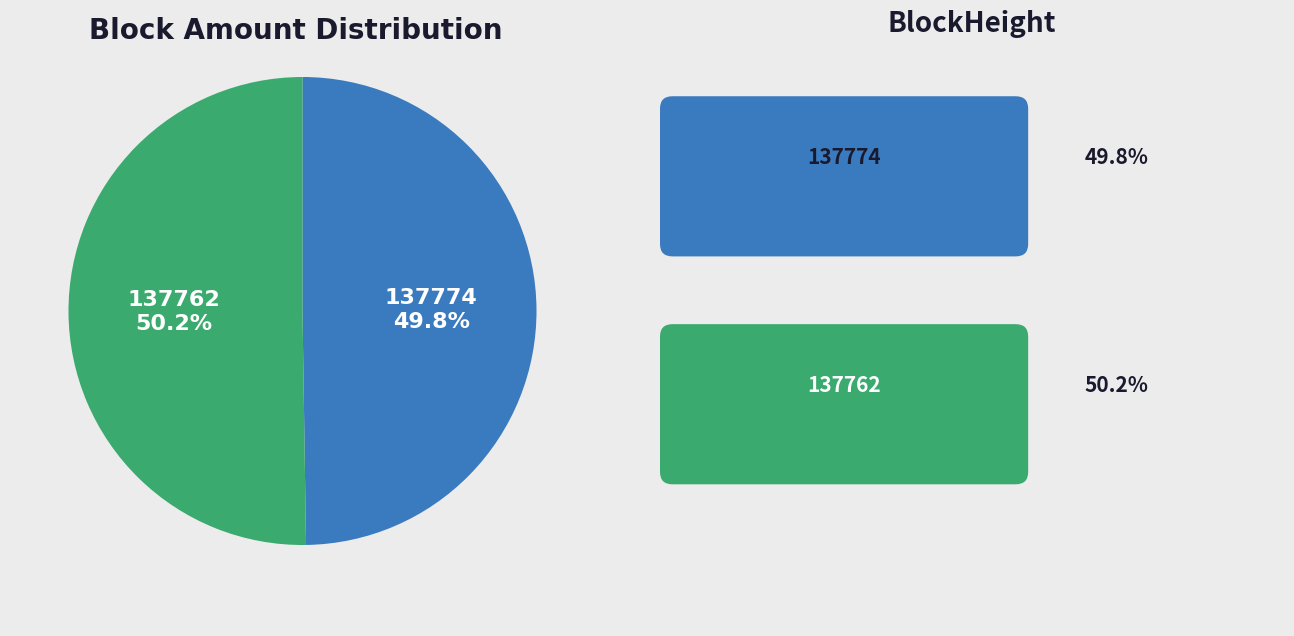

Do 137774 and 137762 together represent more than half of the pie?

Yes